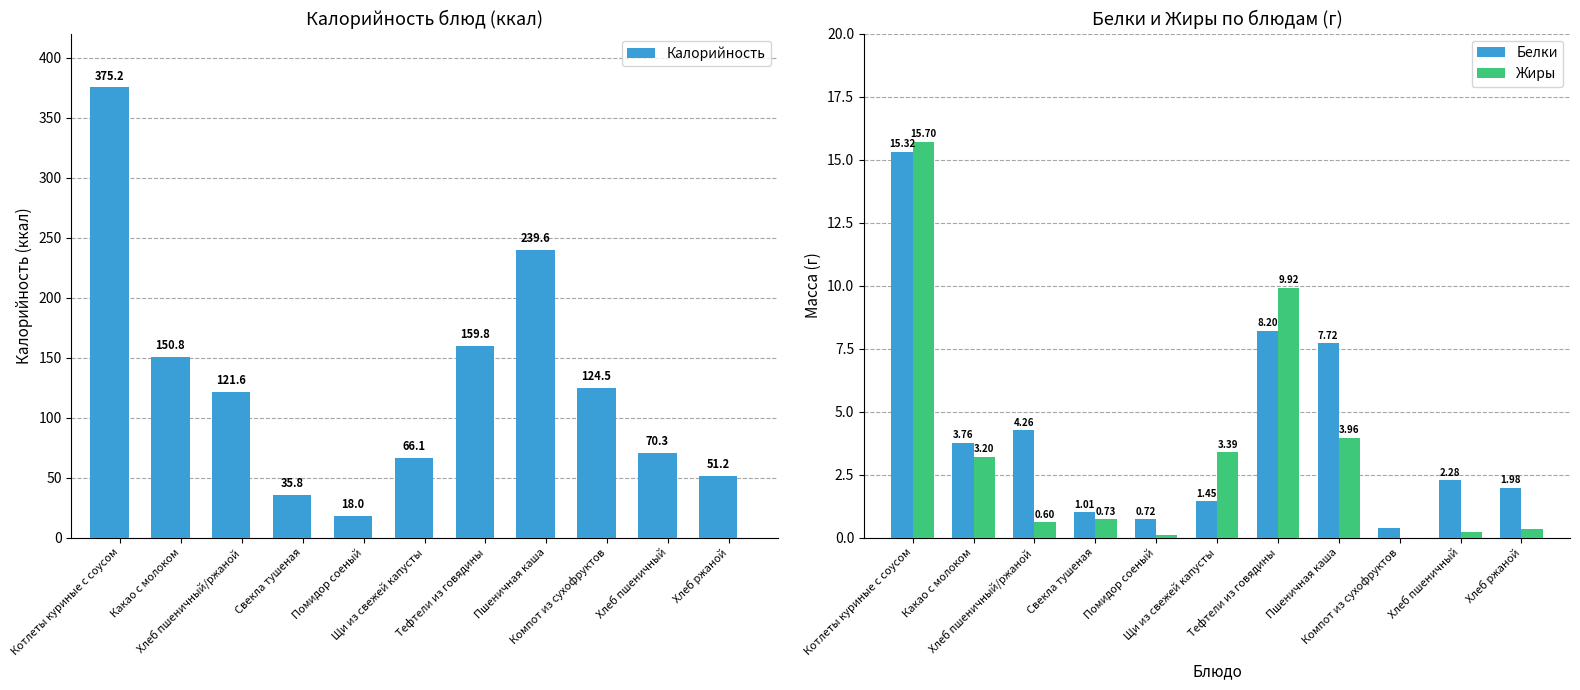

Reading left to right, list all the values displayed in this chart.

Калорийность: 375.2	150.8	121.6	35.8	18.0	66.1	159.8	239.6	124.5	70.3	51.2
Белки: 15.3	3.8	4.3	1.0	0.7	1.4	8.2	7.7	0.4	2.3	2.0
Жиры: 15.7	3.2	0.6	0.7	0.1	3.4	9.9	4.0	0.0	0.2	0.4